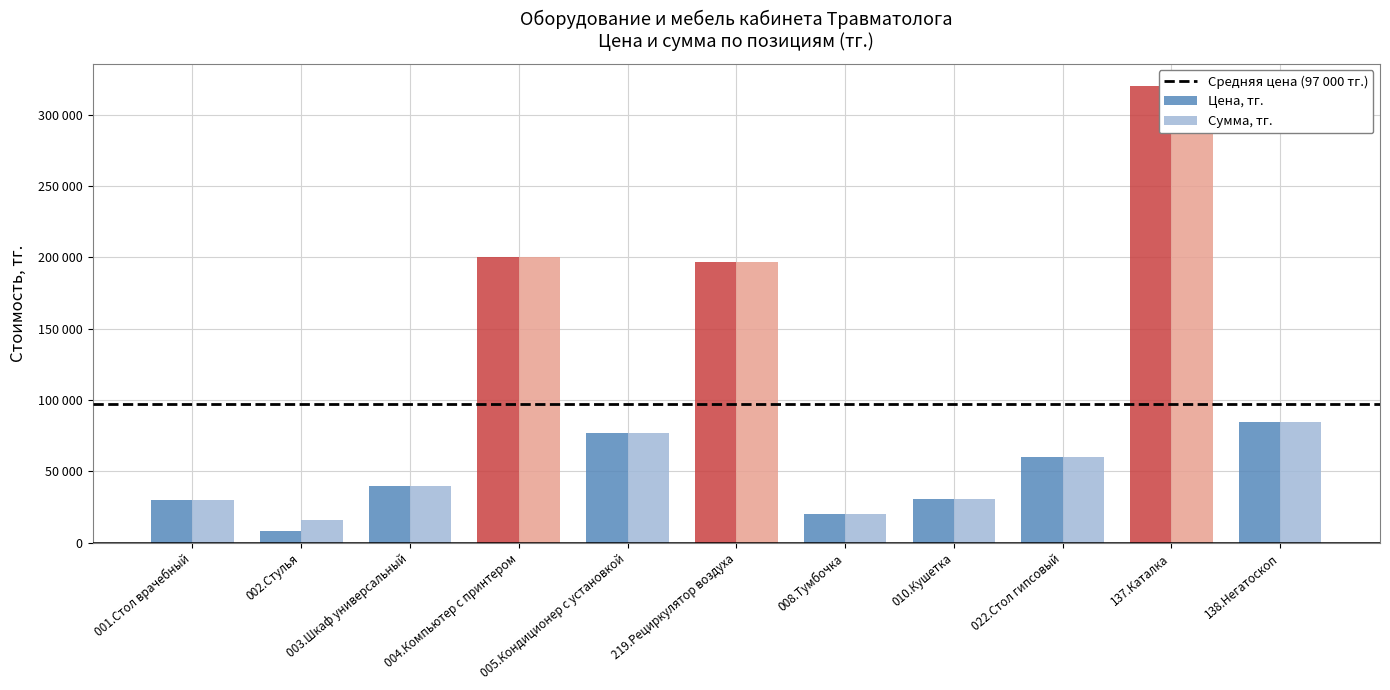

Which category has the highest value across all series?

137.Каталка